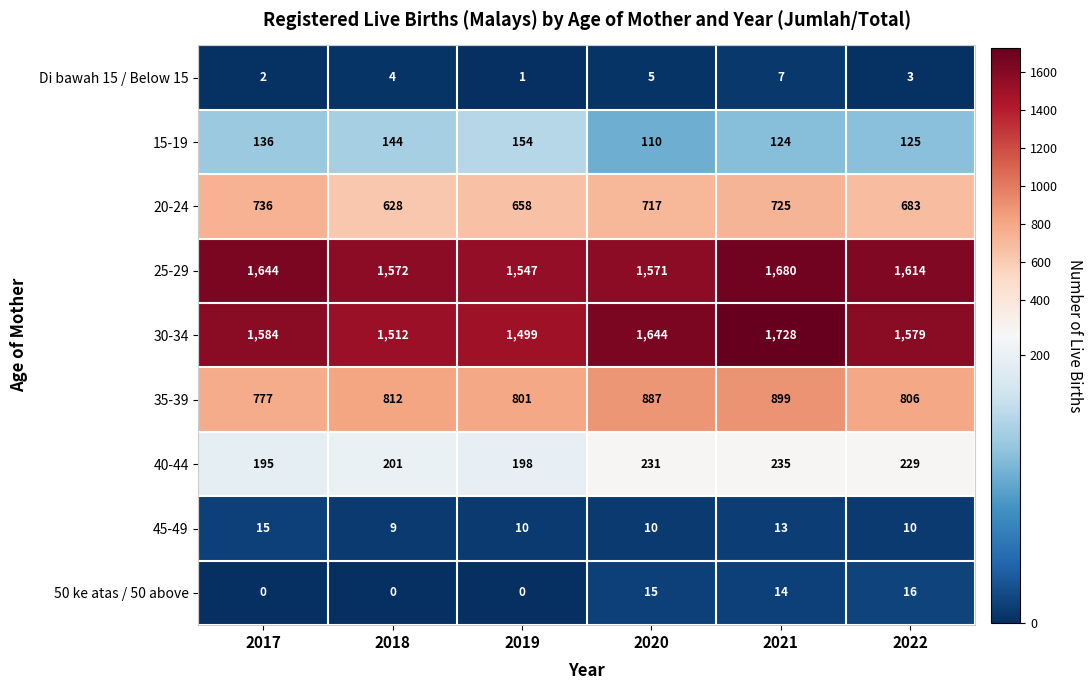

Which series has the largest total across all categories?

25-29